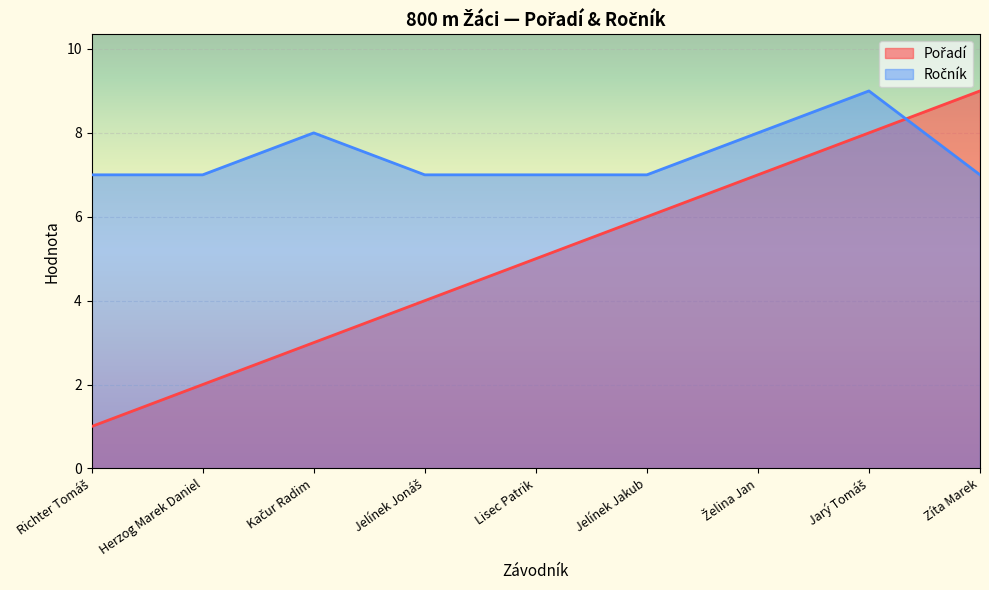

How many categories are shown in the chart?

9